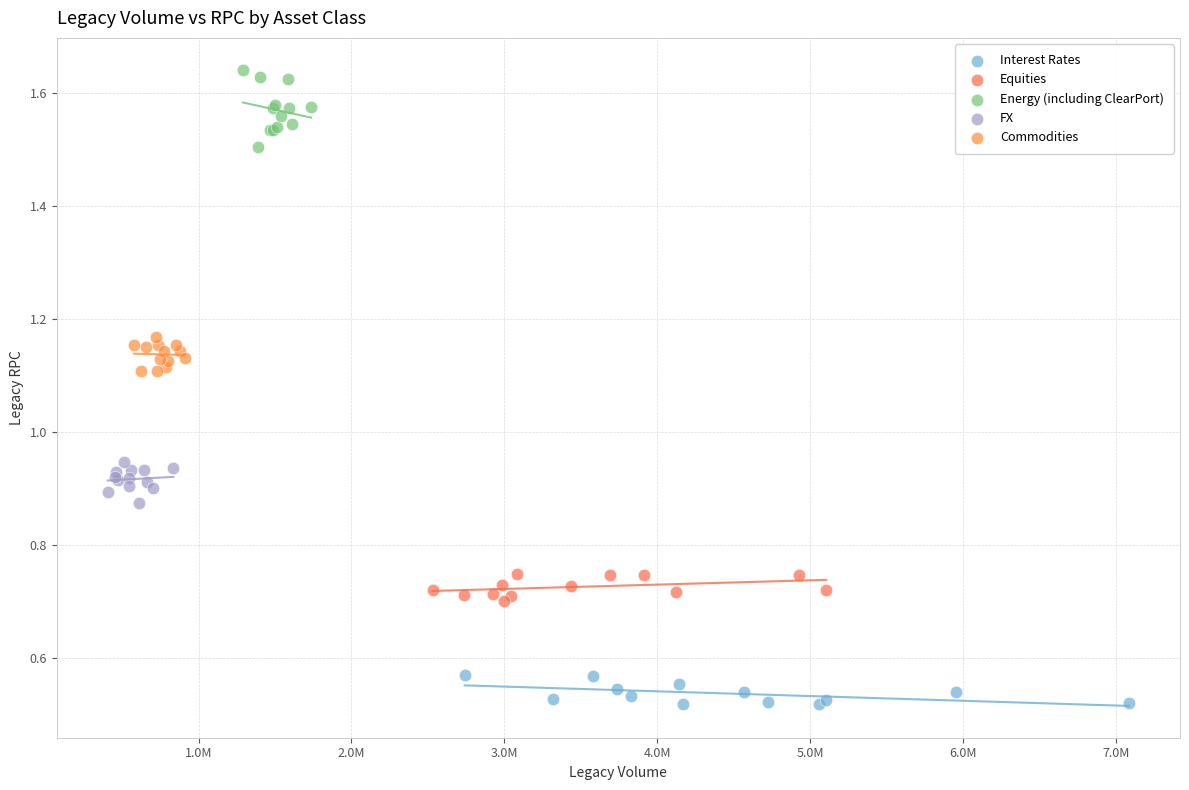

Which series contains the lowest Y value?

Interest Rates